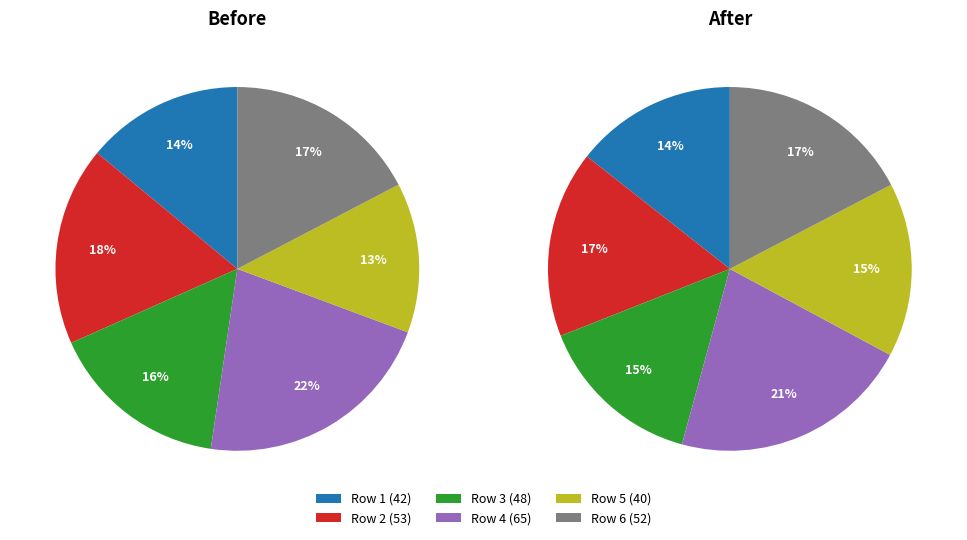

To the nearest percent, what percentage of the pie is 40?

15%